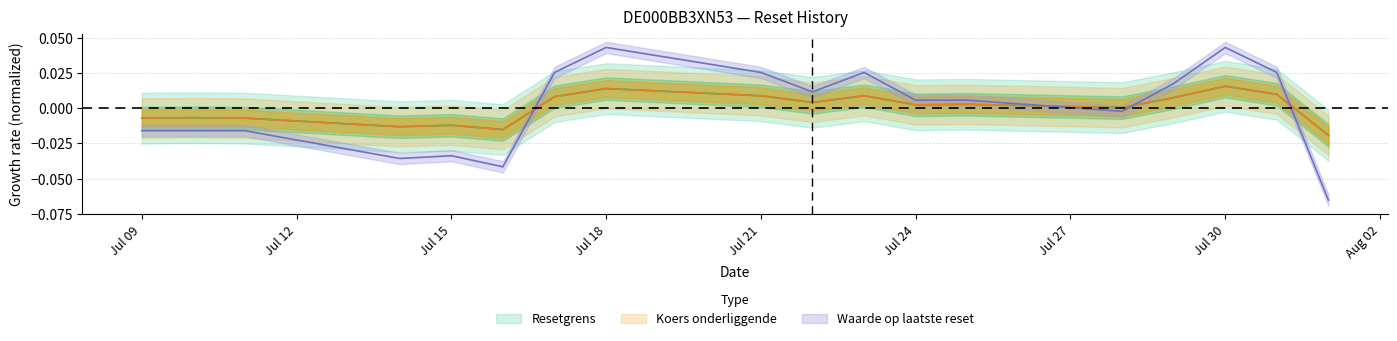

How many interior local peaks does the Resetgrens series have?

6